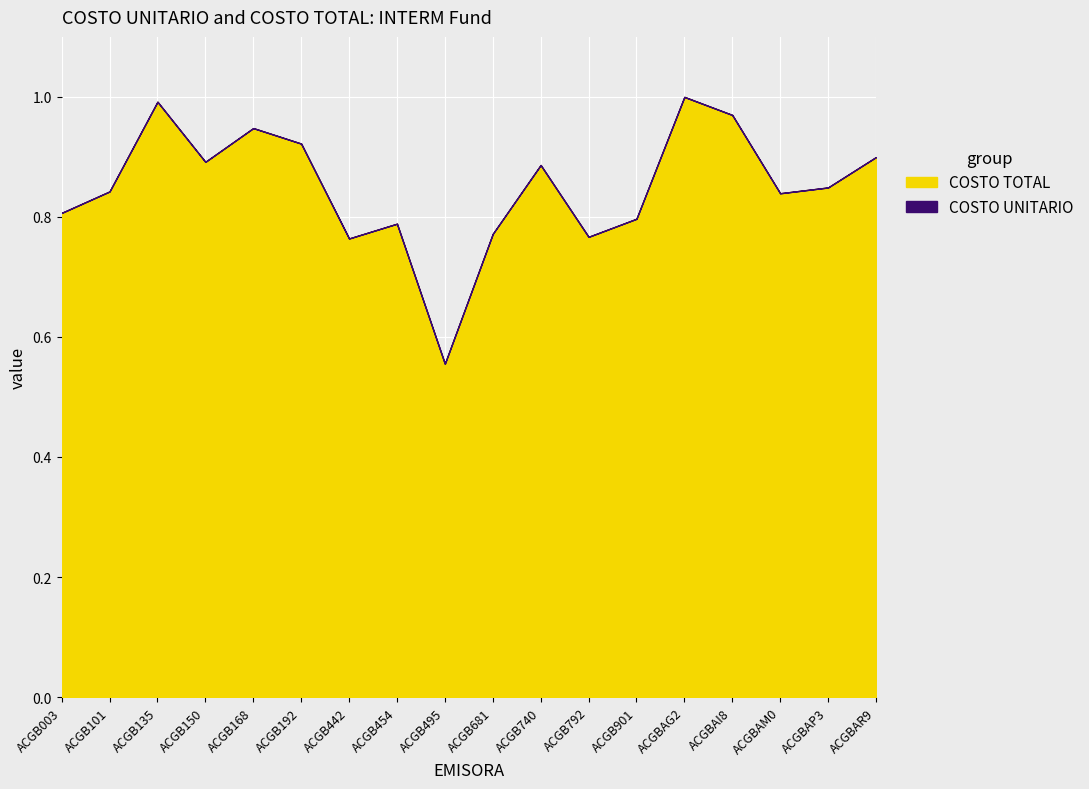

How many data points does each series have?

18